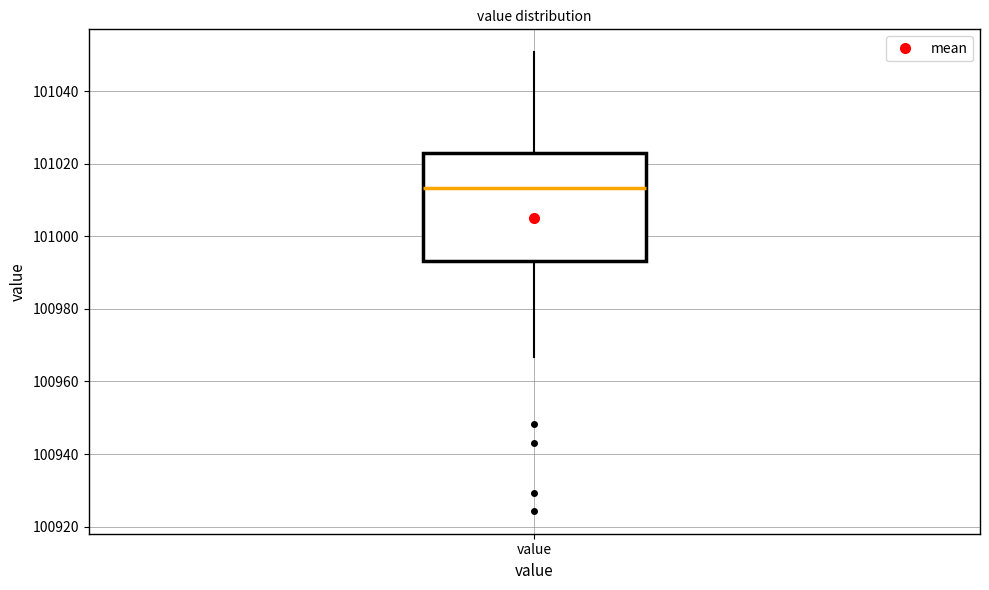

Read this box plot against the y-axis: the position of the median line, the range covered by the box, and the ends of both whiskers. The values are not printed on the chart, so give them approximately, as read against the axis.

median 101014, box 100994 to 101022, whiskers 100966 to 101050